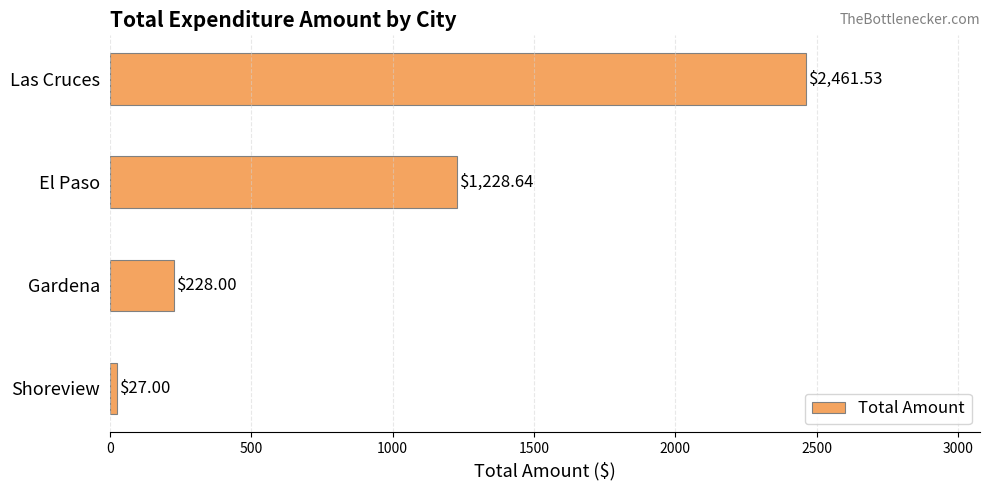

Are the bars grouped side by side (vs. stacked)?

No